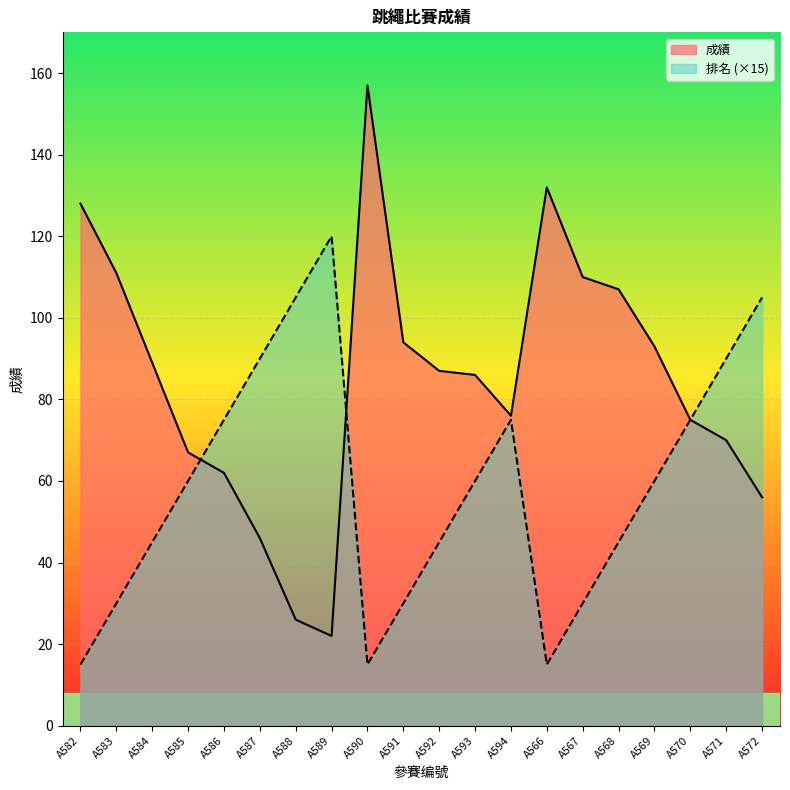

The value of 排名 at A568 is 75. True or false?

False